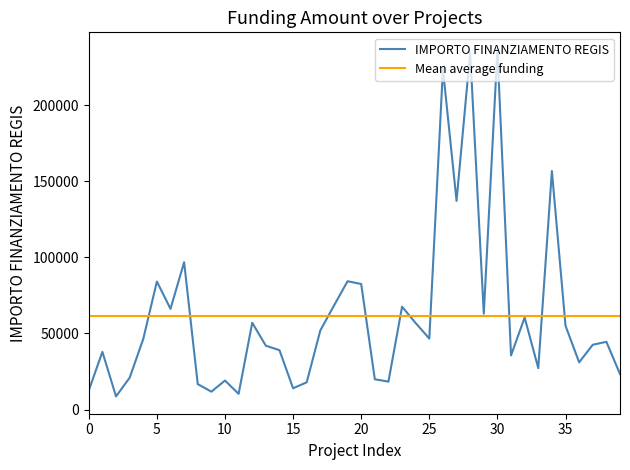

Reading right to left, what are all the values shown in this chart?

23369.0	44537.1	42592.7	31047.2	55063.5	156753.5	27222.7	60484.1	35596.6	236494.9	62995.7	234777.1	137114.2	223703.5	46632.2	56853.6	67595.4	18348.2	19925.5	82514.6	84340.8	68306.5	52030.3	17910.6	13986.5	39032.3	41958.8	57042.1	10325.8	19072.0	11763.2	16733.9	96831.0	66189.4	84141.0	46406.2	20905.2	8668.3	37919.0	12545.7